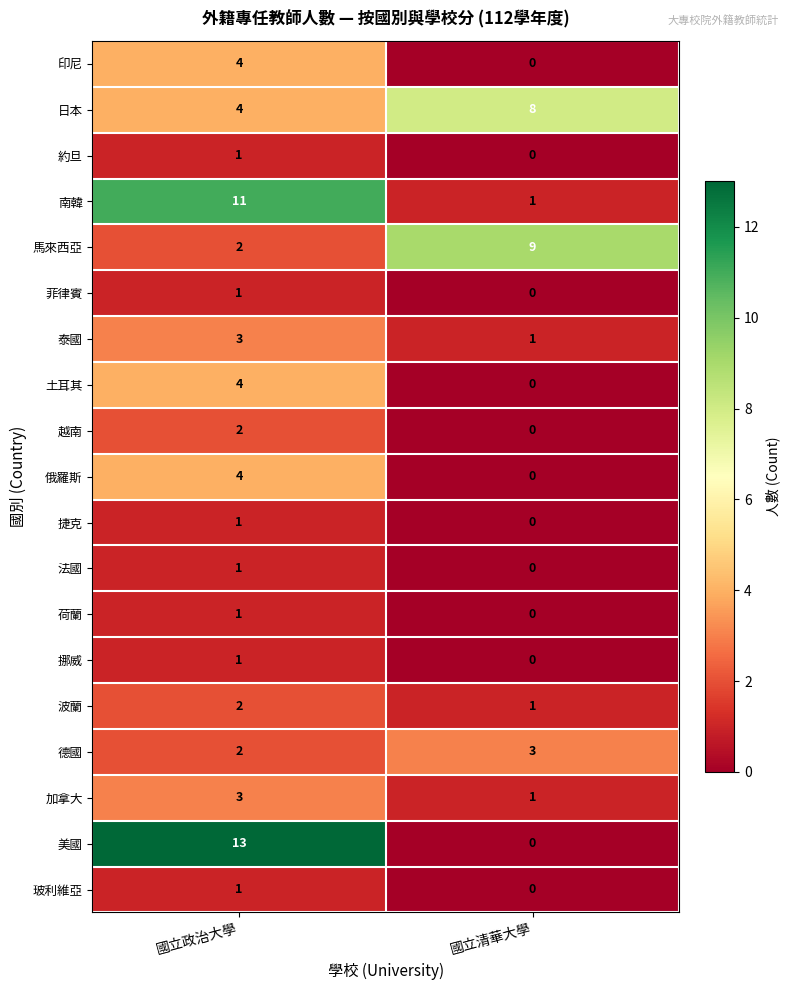

What is the difference between the 印尼 values at 國立政治大學 and 國立清華大學?

4